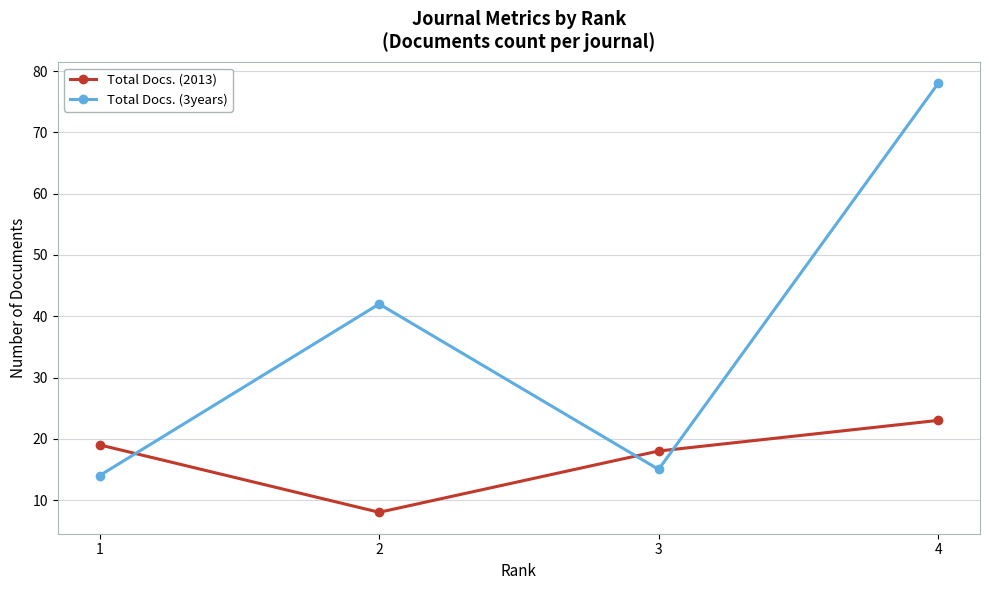

Read the Total Docs. (3years) value at 4.

78